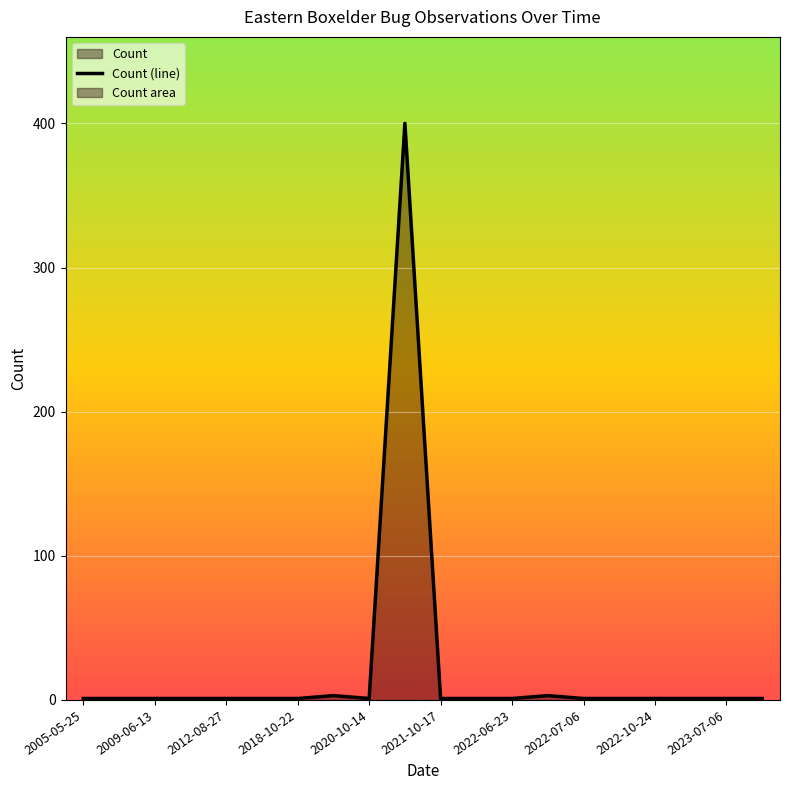

Between 2020-04-07 and 2022-07-06, which is larger?

2020-04-07